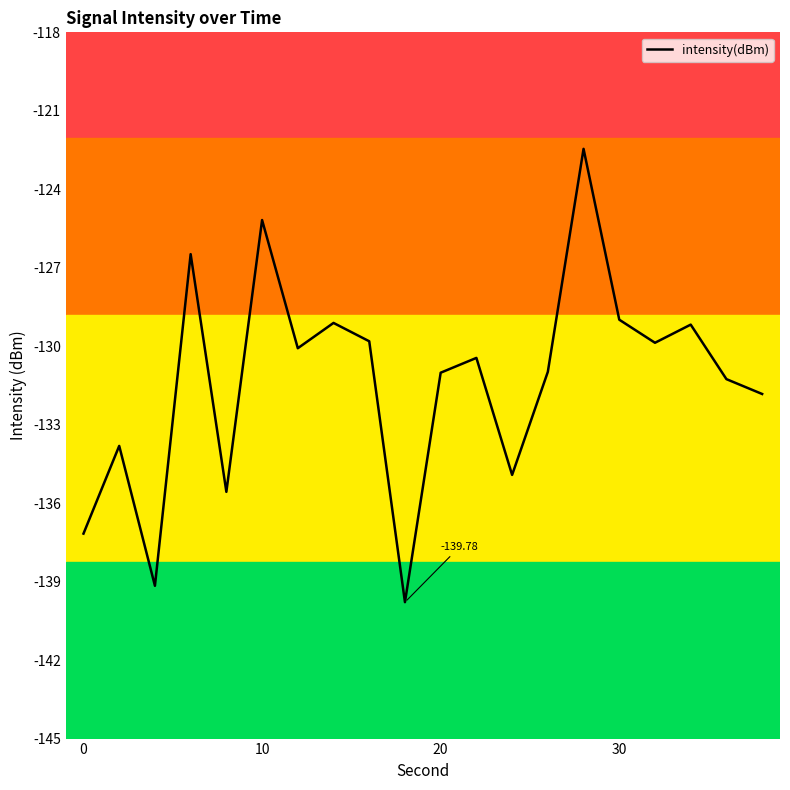

Does the chart have visible grid lines?

No